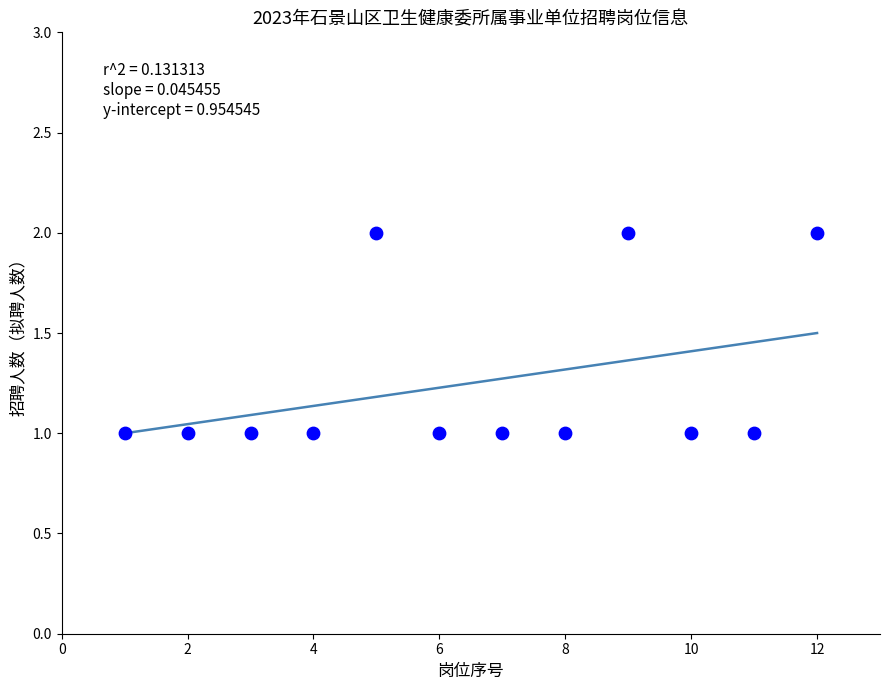

What is the range of X values (max minus min)?

11